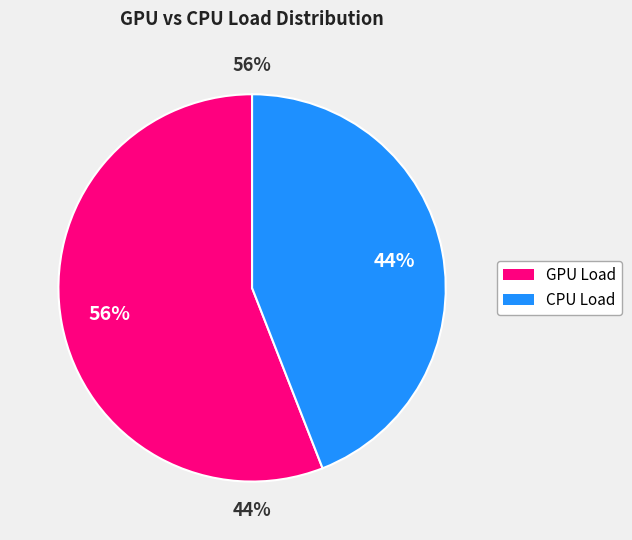

Is it true that cpu_load is 1% of the pie?

False